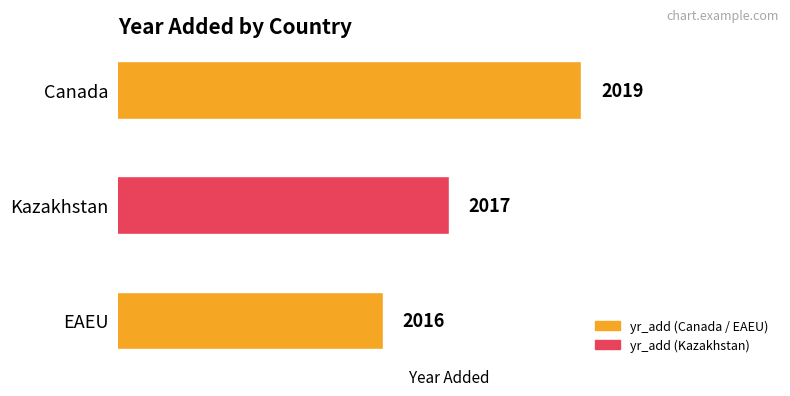

At which category does the chart reach its minimum across all series?

EAEU